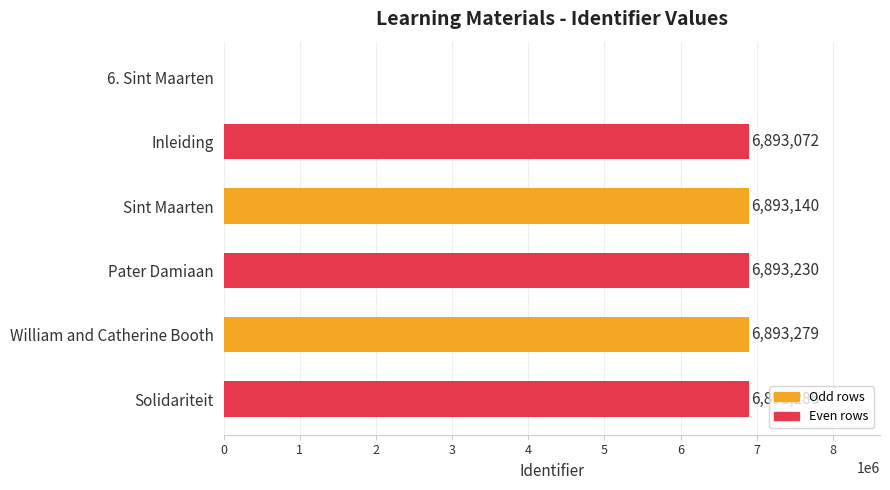

Are the bars horizontal?

Yes